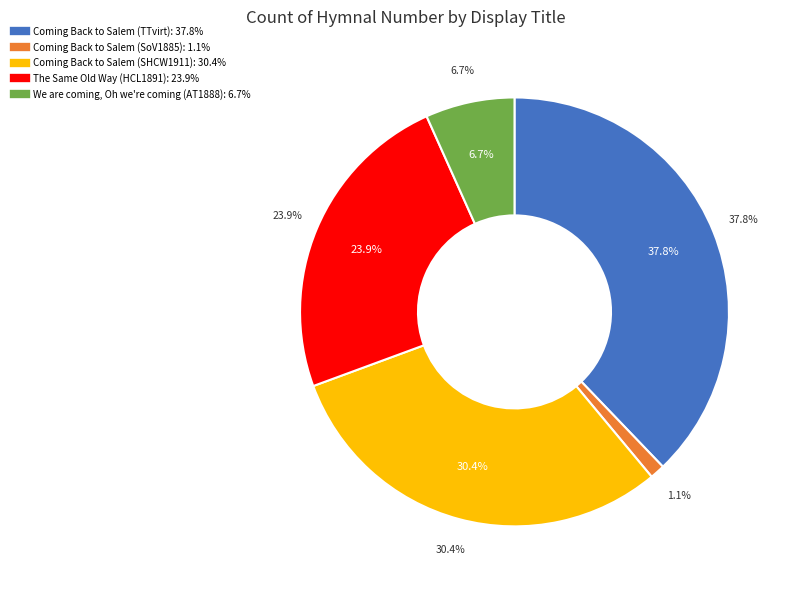

Is there any slice that represents more than half of the pie?

No